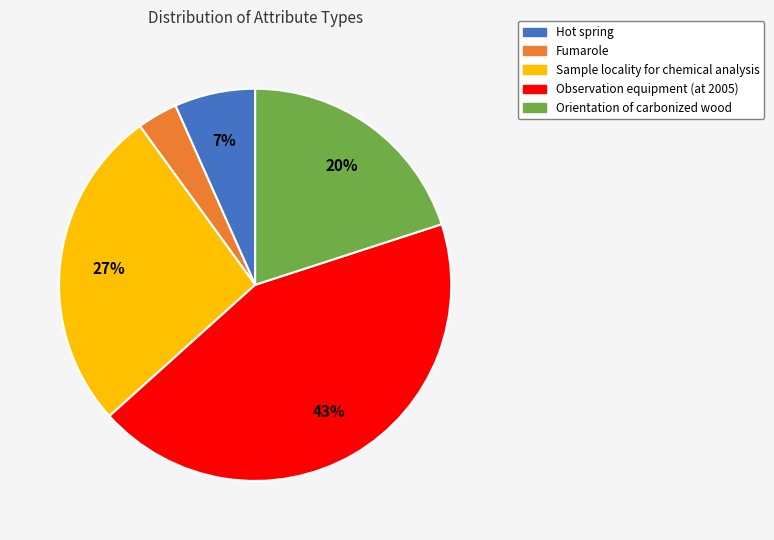

Which has a higher value, Hot spring or Observation equipment (at 2005)?

Observation equipment (at 2005)